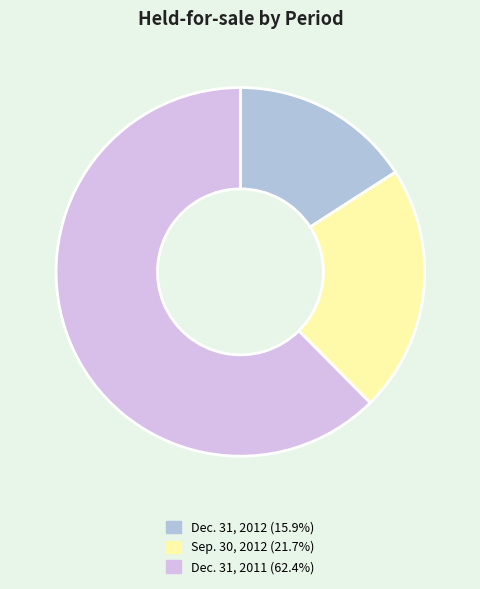

True or false: Dec. 31, 2011 accounts for 74% of the total.

False